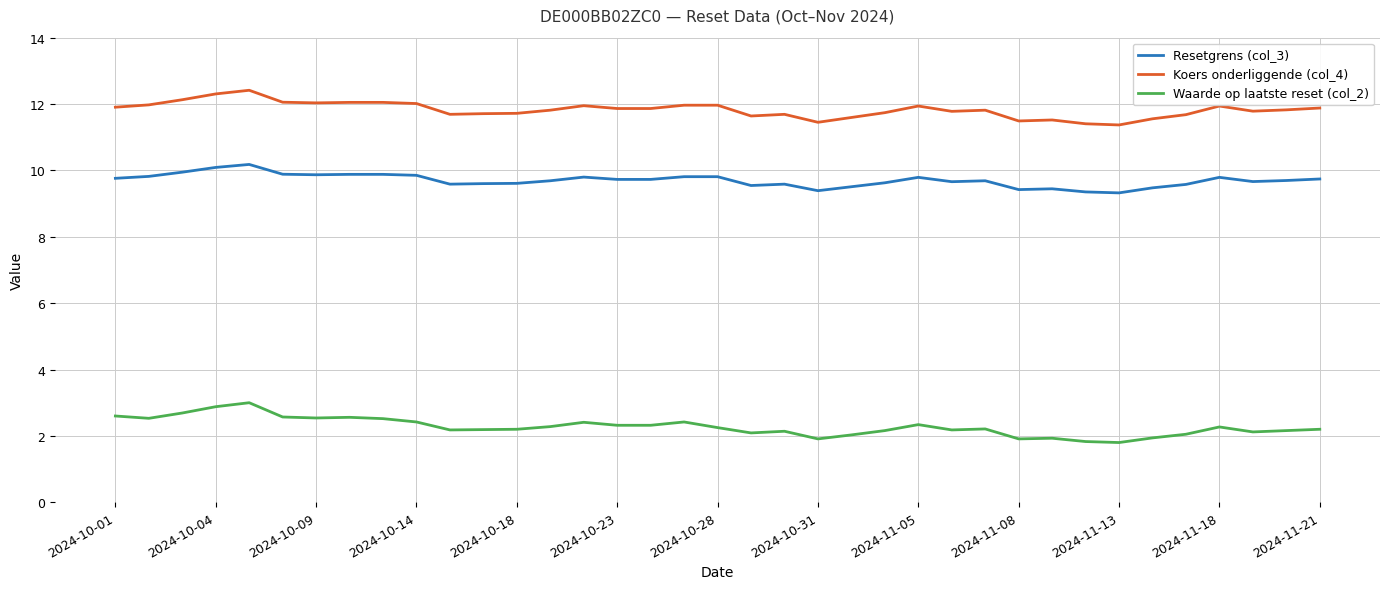

True or false: Koers onderliggende (col_4) and Resetgrens (col_3) cross at least once.

False